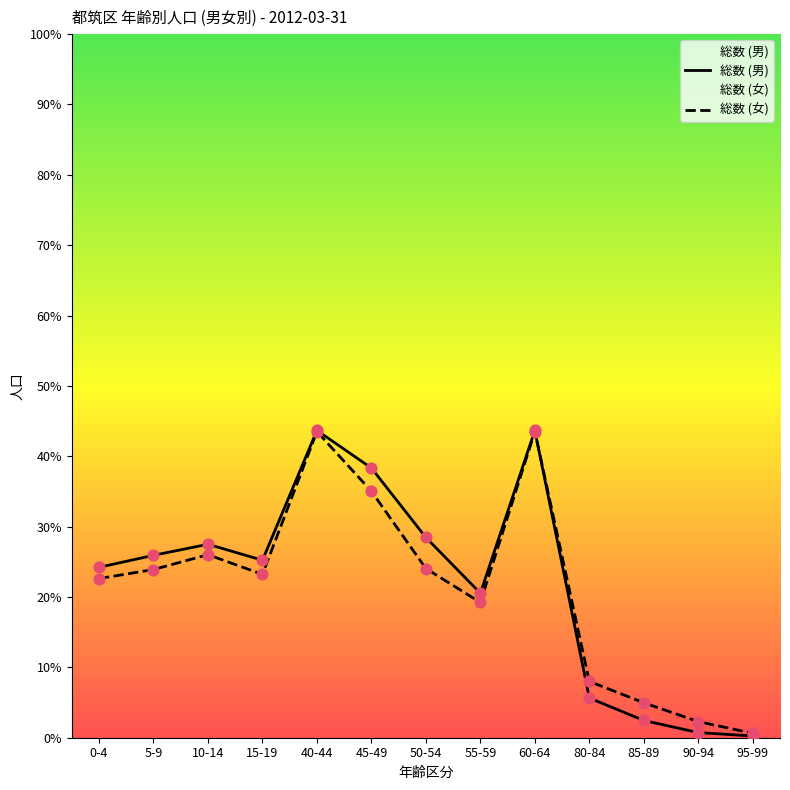

Which series reaches the maximum Y coordinate?

総数 (男)